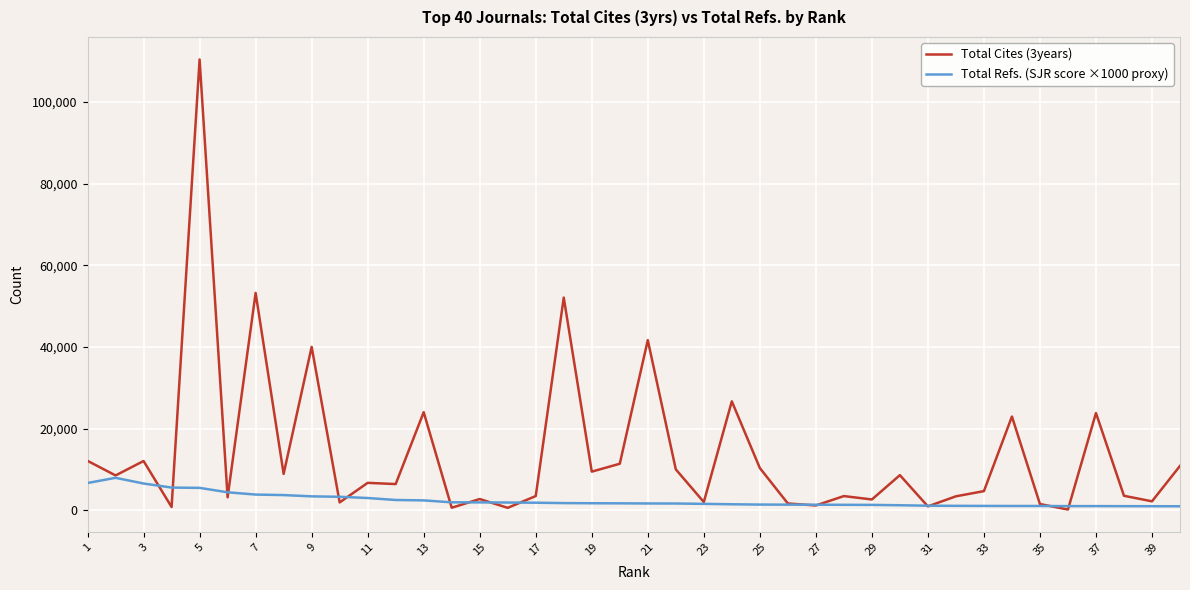

Which series has the largest range (max minus min)?

Total Cites (3years)